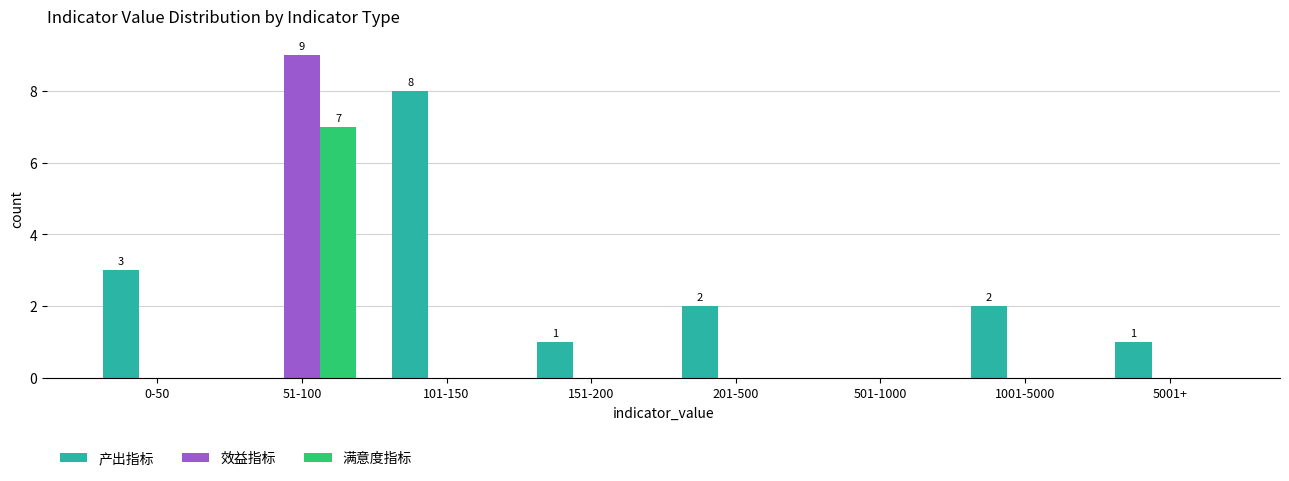

Reading left to right, extract all data points from this chart.

产出指标: 0-50=3	51-100=0	101-150=8	151-200=1	201-500=2	501-1000=0	1001-5000=2	5001+=1
效益指标: 0-50=0	51-100=9	101-150=0	151-200=0	201-500=0	501-1000=0	1001-5000=0	5001+=0
满意度指标: 0-50=0	51-100=7	101-150=0	151-200=0	201-500=0	501-1000=0	1001-5000=0	5001+=0